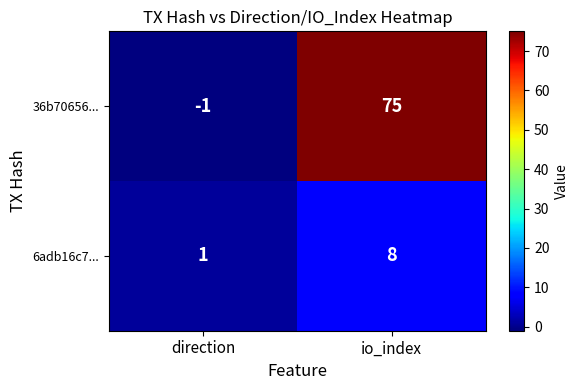

Reading left to right, what are all the values shown in this chart?

36b70656...: -1	75
6adb16c7...: 1	8